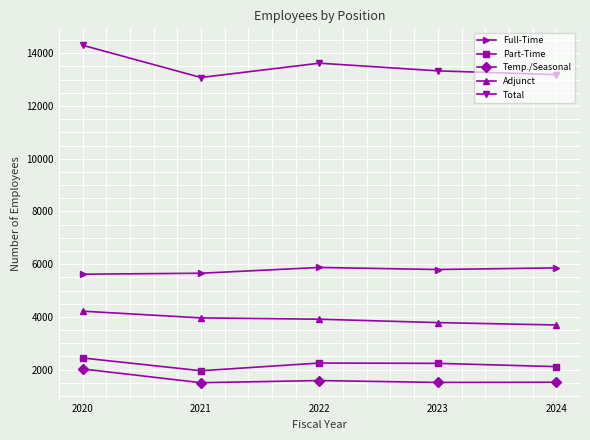

The value of Total at 2020 is 4762. True or false?

False